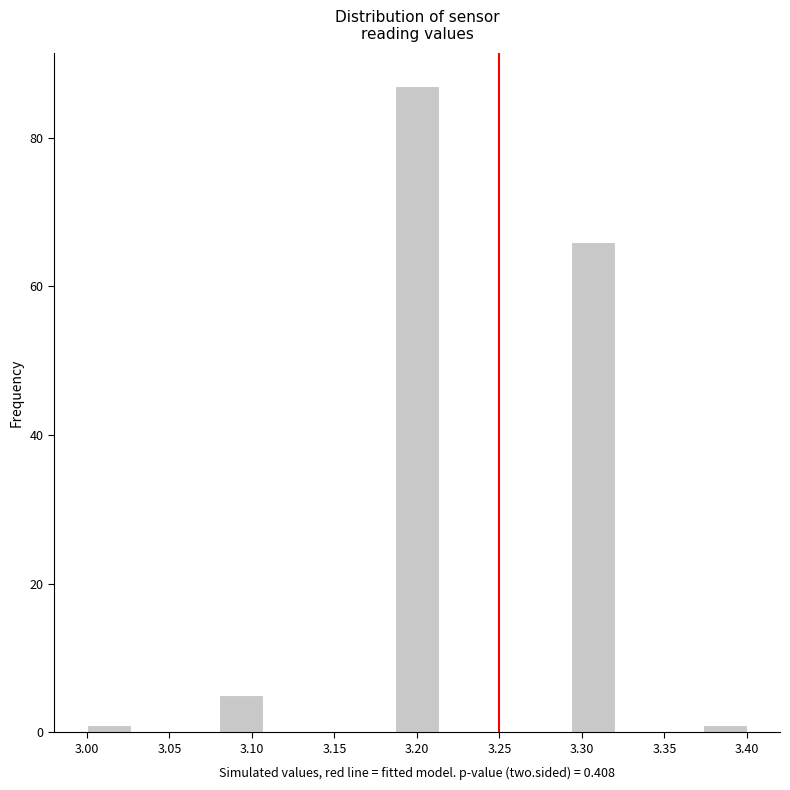

Reading left to right, transcribe this chart: for each bar, give the range it covers on the x-axis and its height. Neither the bar edges nor the heights are printed on the chart, so give them approximately, as read against the axes.

3.000 to 3.025: under 2
3.025 to 3.055: 0
3.055 to 3.080: 0
3.080 to 3.105: 6
3.105 to 3.135: 0
3.135 to 3.160: 0
3.160 to 3.185: 0
3.185 to 3.215: 88
3.215 to 3.240: 0
3.240 to 3.265: 0
3.265 to 3.295: 0
3.295 to 3.320: 66
3.320 to 3.345: 0
3.345 to 3.375: 0
3.375 to 3.400: under 2